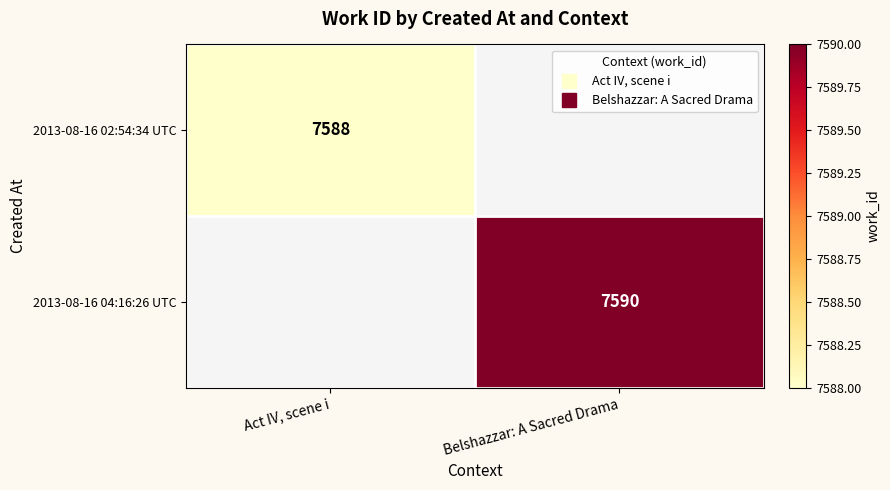

What value does the 2013-08-16 02:54:34 UTC series have at Act IV, scene i?

7588.0